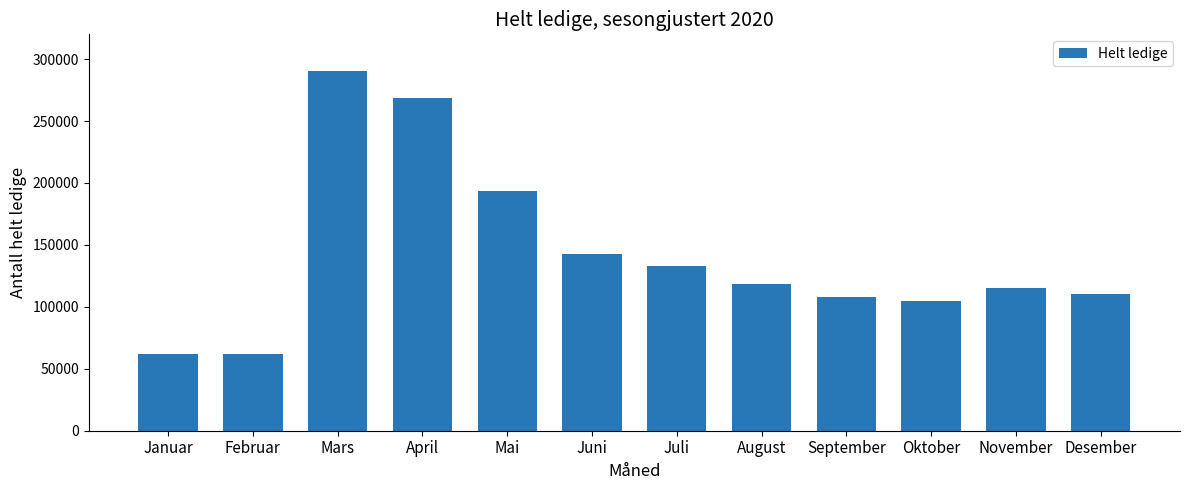

What is the label of the 8th bar from the left?

August